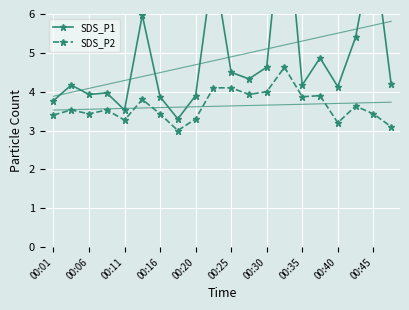

How many data points in SDS_P1 are above 4?

13